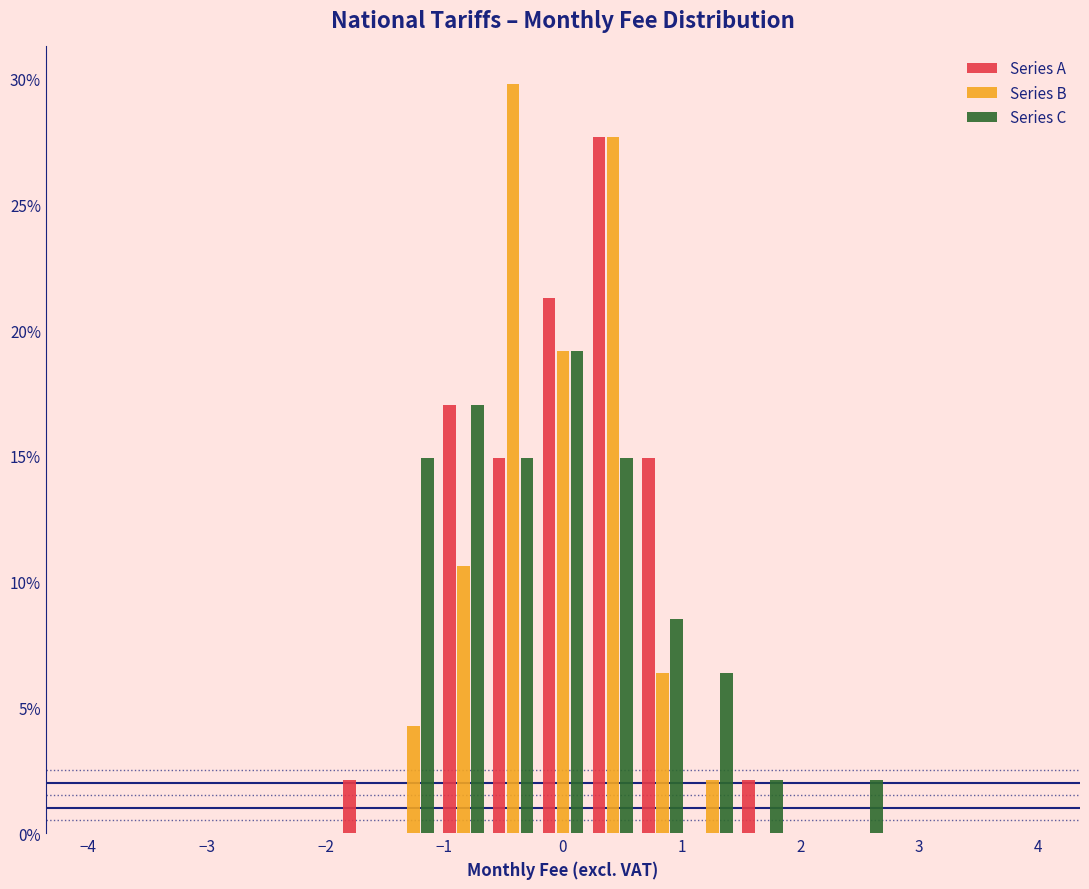

Reading left to right, transcribe this chart: for each range on the x-axis, give the height of each series' bar. Neither the bar edges nor the heights are printed on the chart, so give them approximately, as read against the axes.

-4.0 to -3.6: Series A=0	Series B=0	Series C=0
-3.6 to -3.2: Series A=0	Series B=0	Series C=0
-3.2 to -2.7: Series A=0	Series B=0	Series C=0
-2.7 to -2.3: Series A=0	Series B=0	Series C=0
-2.3 to -1.9: Series A=0	Series B=0	Series C=0
-1.9 to -1.5: Series A=2.0	Series B=0	Series C=0
-1.5 to -1.1: Series A=0	Series B=4.5	Series C=15.0
-1.1 to -0.6: Series A=17.0	Series B=10.5	Series C=17.0
-0.6 to -0.2: Series A=15.0	Series B=30.0	Series C=15.0
-0.2 to 0.2: Series A=21.5	Series B=19.0	Series C=19.0
0.2 to 0.6: Series A=27.5	Series B=27.5	Series C=15.0
0.6 to 1.1: Series A=15.0	Series B=6.5	Series C=8.5
1.1 to 1.5: Series A=0	Series B=2.0	Series C=6.5
1.5 to 1.9: Series A=2.0	Series B=0	Series C=2.0
1.9 to 2.3: Series A=0	Series B=0	Series C=0
2.3 to 2.7: Series A=0	Series B=0	Series C=2.0
2.7 to 3.2: Series A=0	Series B=0	Series C=0
3.2 to 3.6: Series A=0	Series B=0	Series C=0
3.6 to 4.0: Series A=0	Series B=0	Series C=0